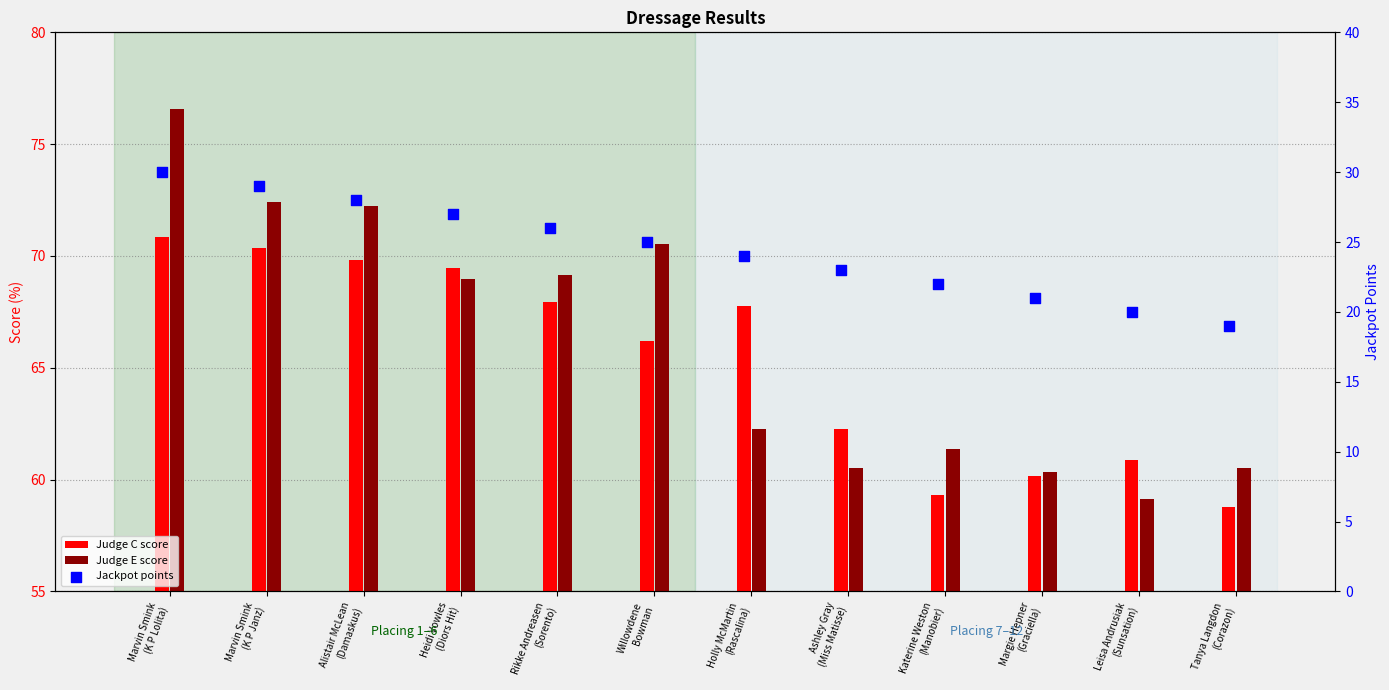

Which series reaches the minimum Y coordinate?

Jackpot points